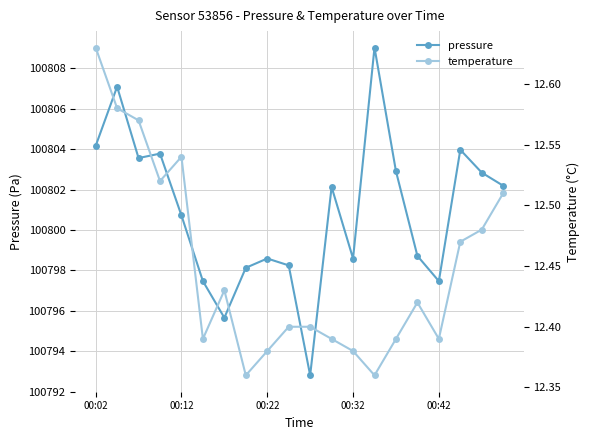

How many interior local peaks does the pressure series have?

6